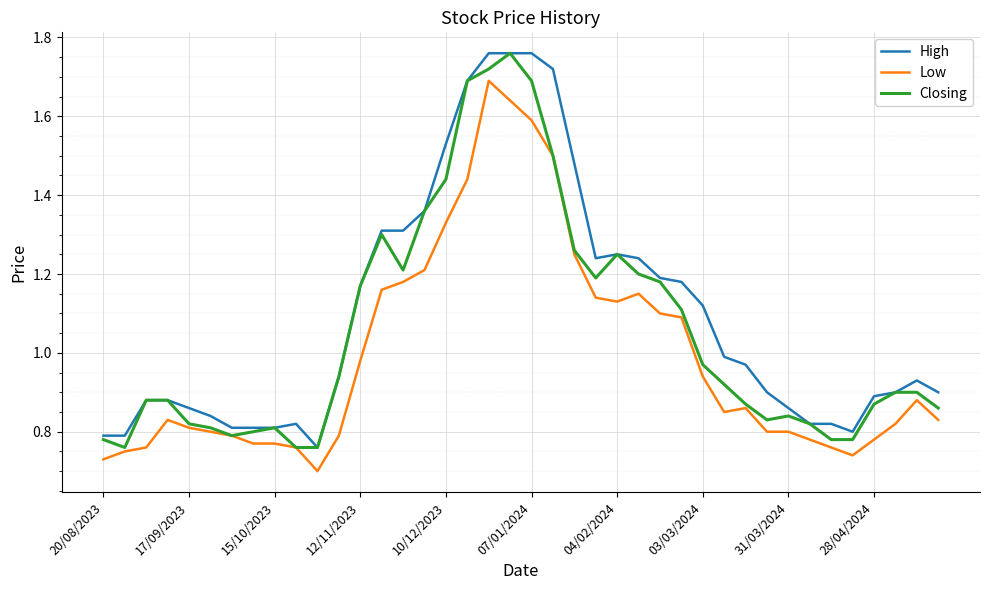

List the series in order of their overall mean, highest first.

High, Closing, Low